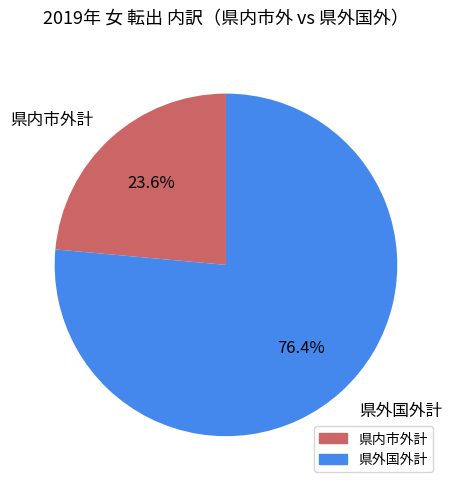

Which slice is the largest?

県外国外計